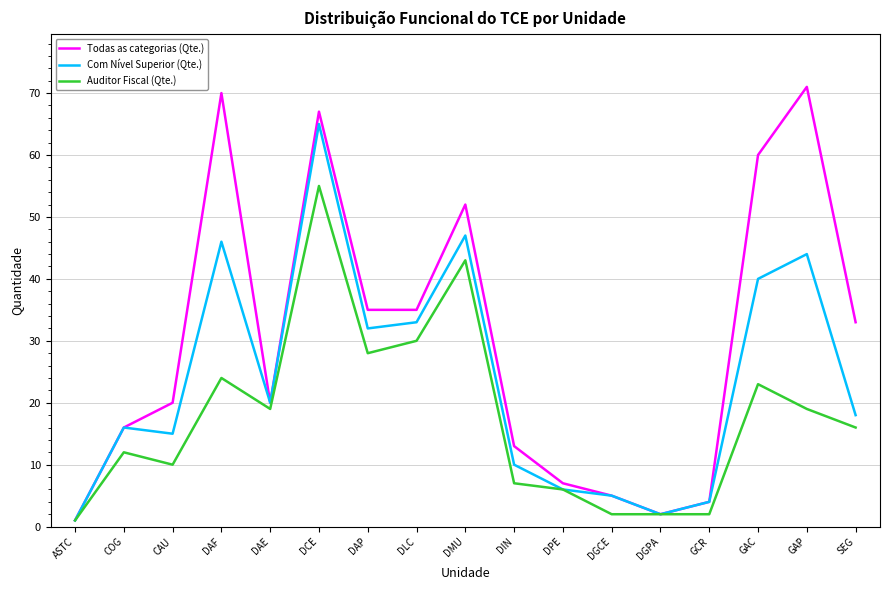

Which category has the highest value in the Com Nível Superior (Qte.) series?

DCE